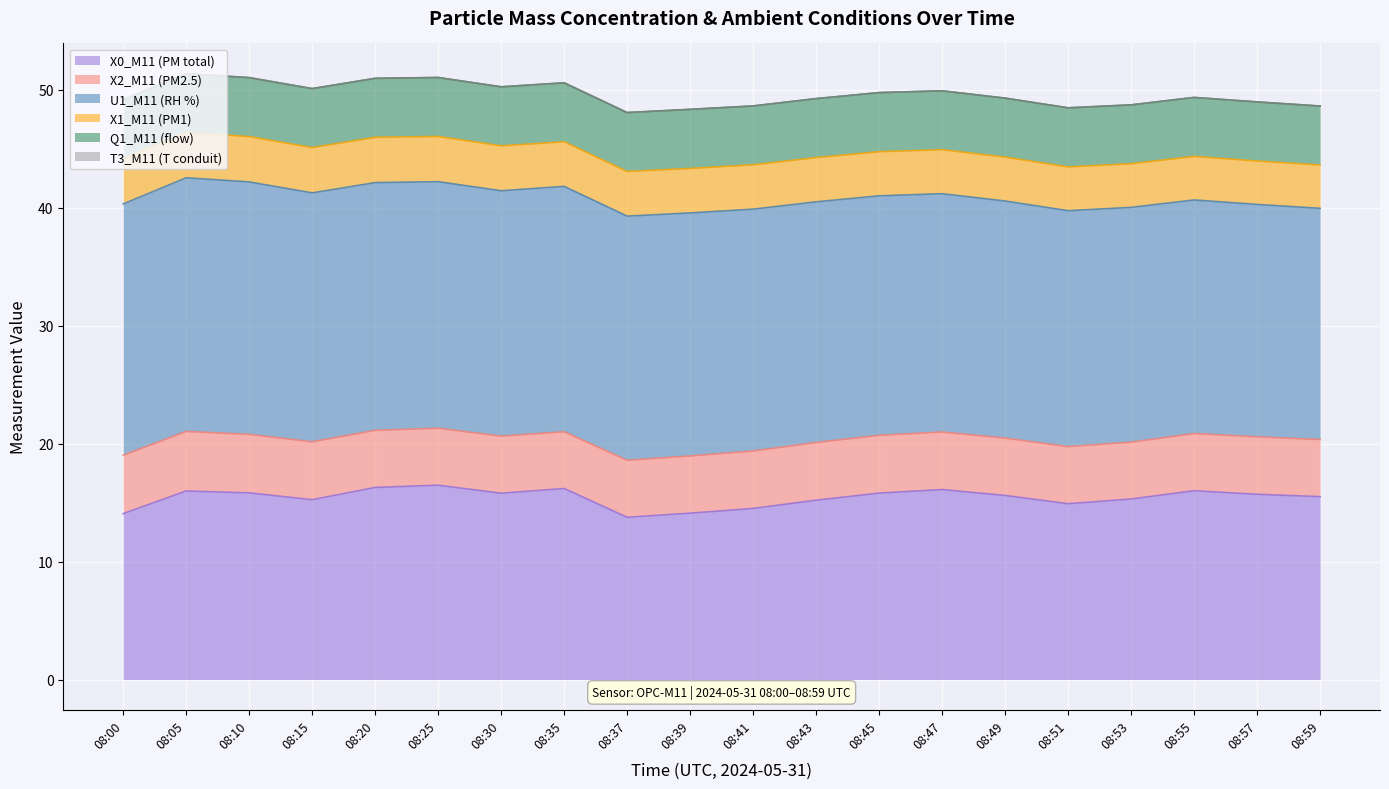

Which has a higher value, 08:39 or 08:00?

08:39